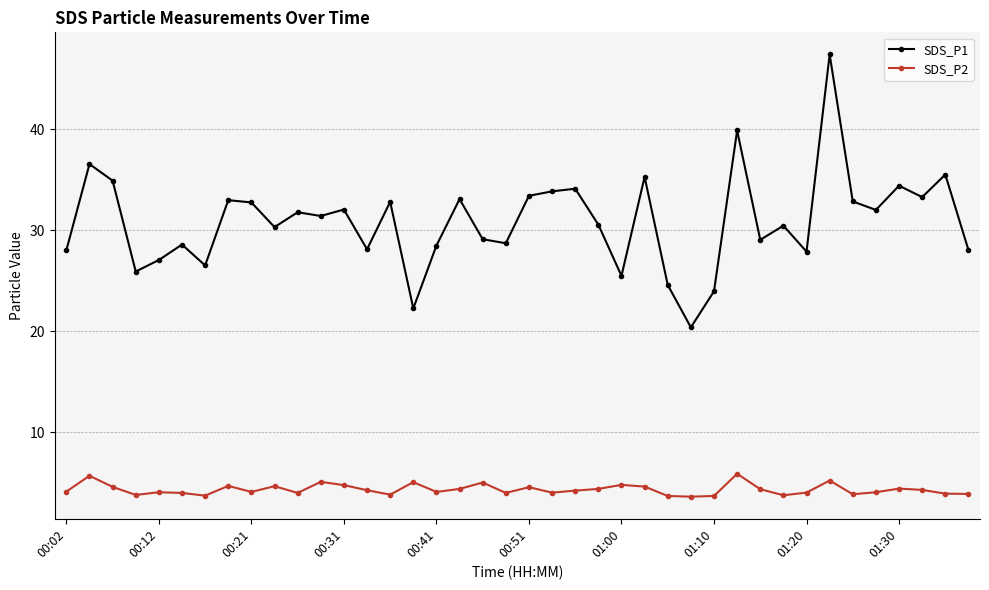

How many lines are shown in the chart?

2